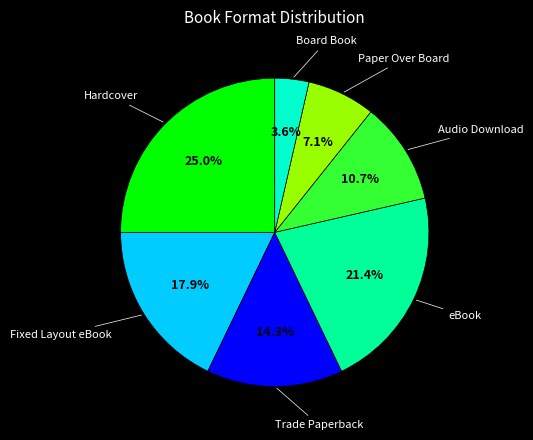

Is there a majority slice in this chart?

No